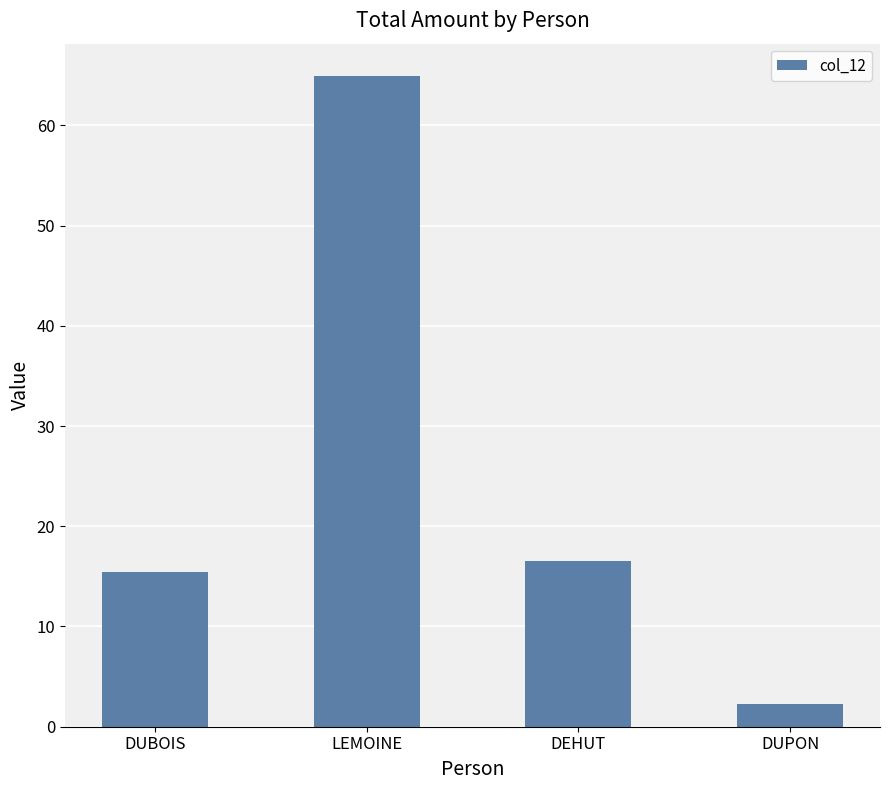

How many values are below 16?

2